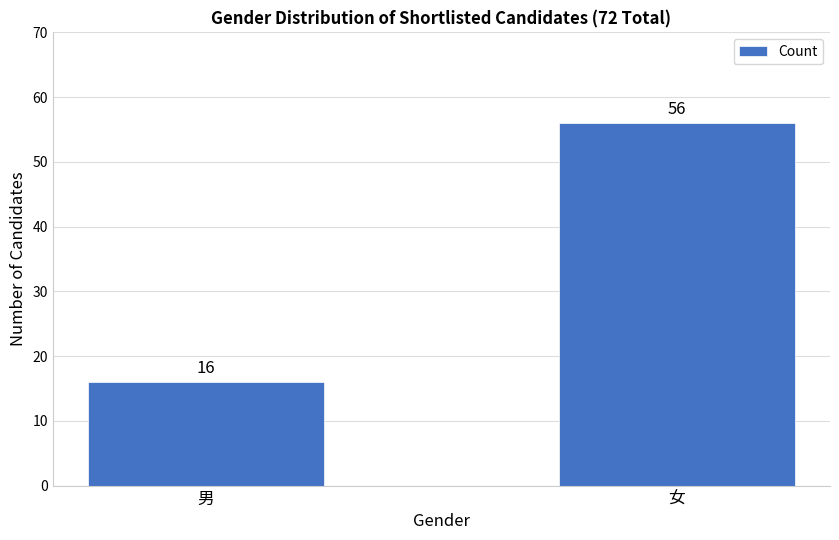

Reading left to right, what are all the values shown in this chart?

16	56